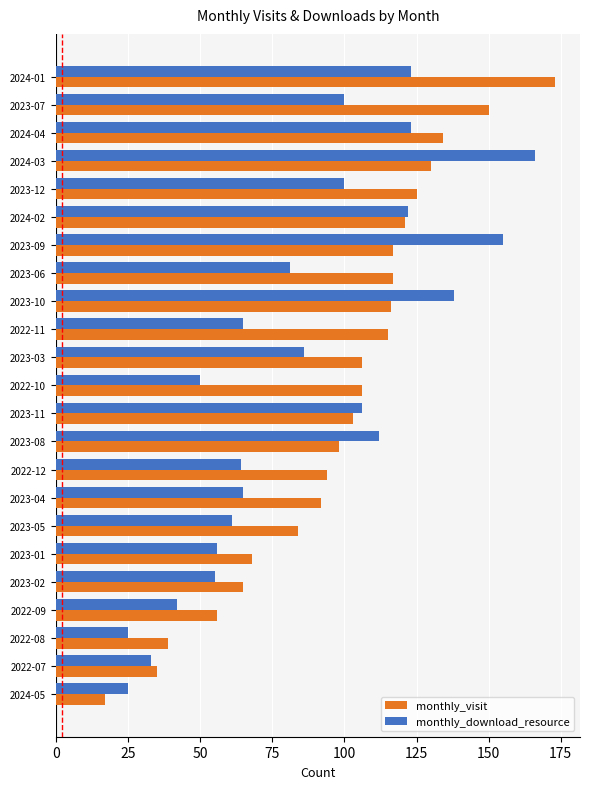

Which category has the lowest value across all series?

2024-05